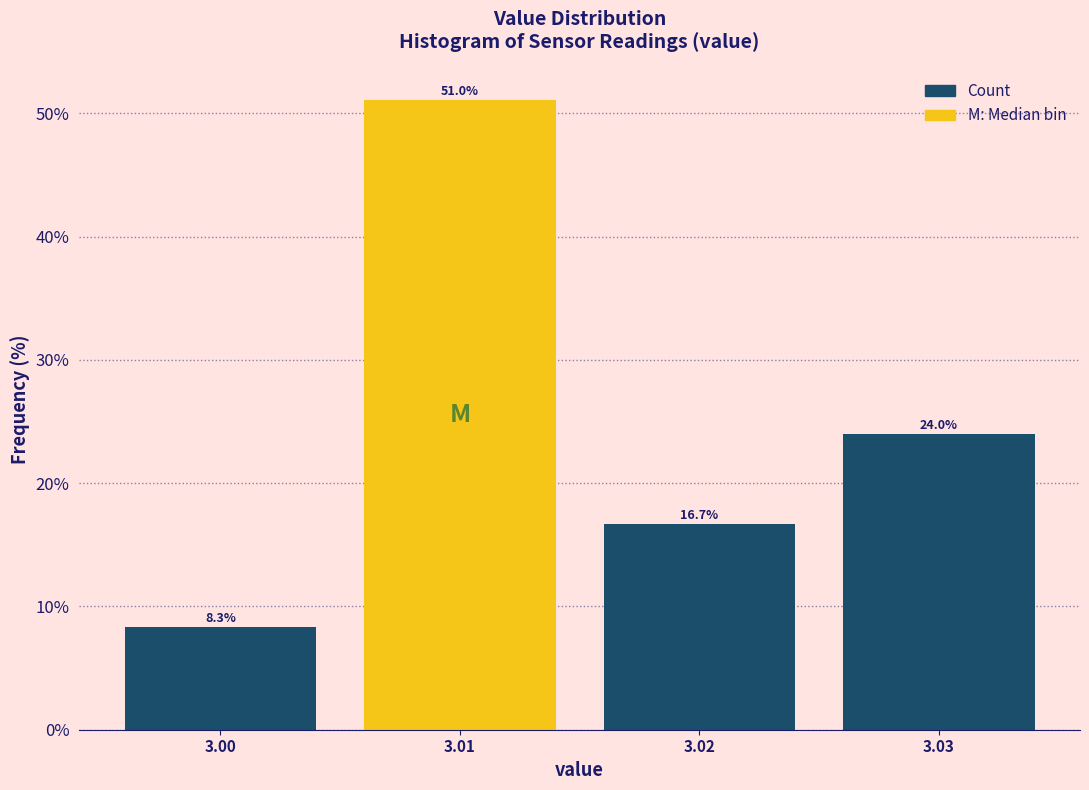

Reading left to right, list every bar in this chart as the range it spans on the x-axis followed by its height.

2.995 to 3.005: 8.3
3.005 to 3.015: 51.0
3.015 to 3.025: 16.7
3.025 to 3.035: 24.0